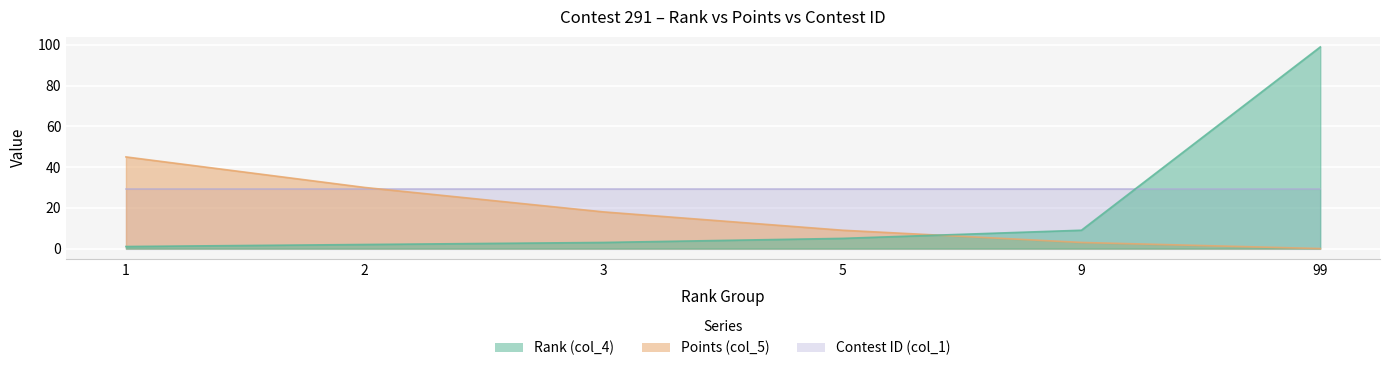

The value of Points (col_5) at 1 is 62. True or false?

False